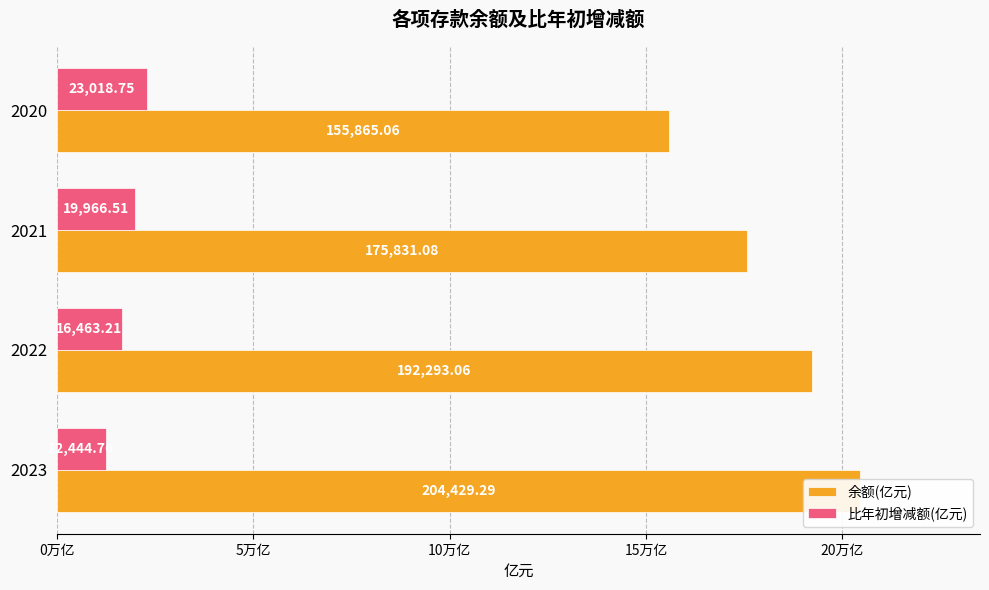

How many values in the 比年初增减额(亿元) series exceed 19966?

2